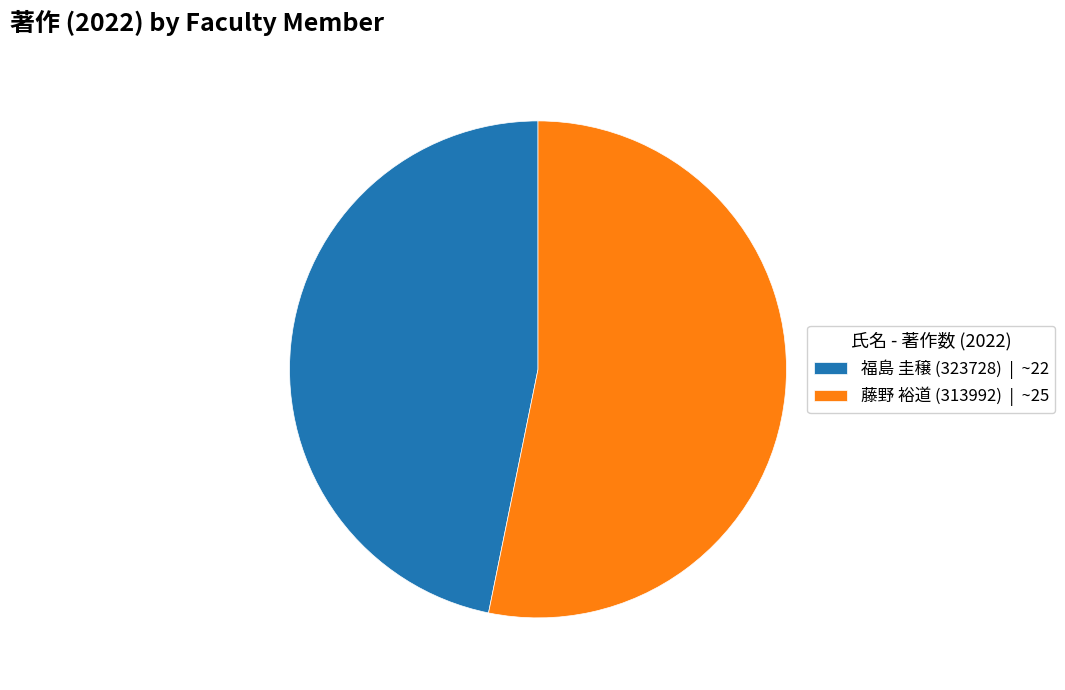

Is there any slice that represents more than half of the pie?

Yes